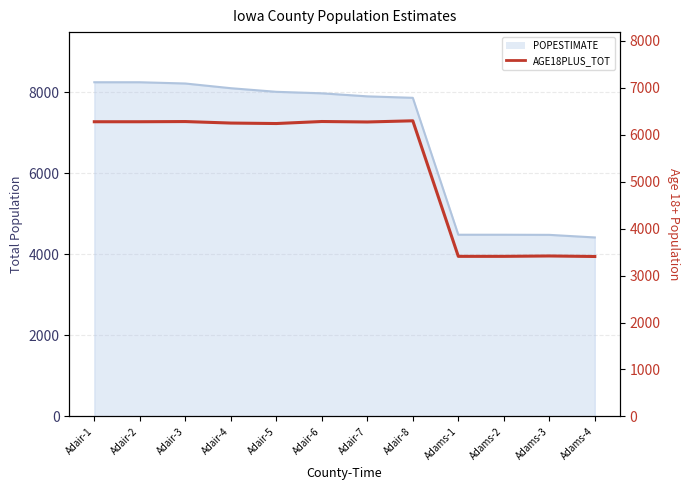

What is the label of the 1st point from the left?

Adair-1